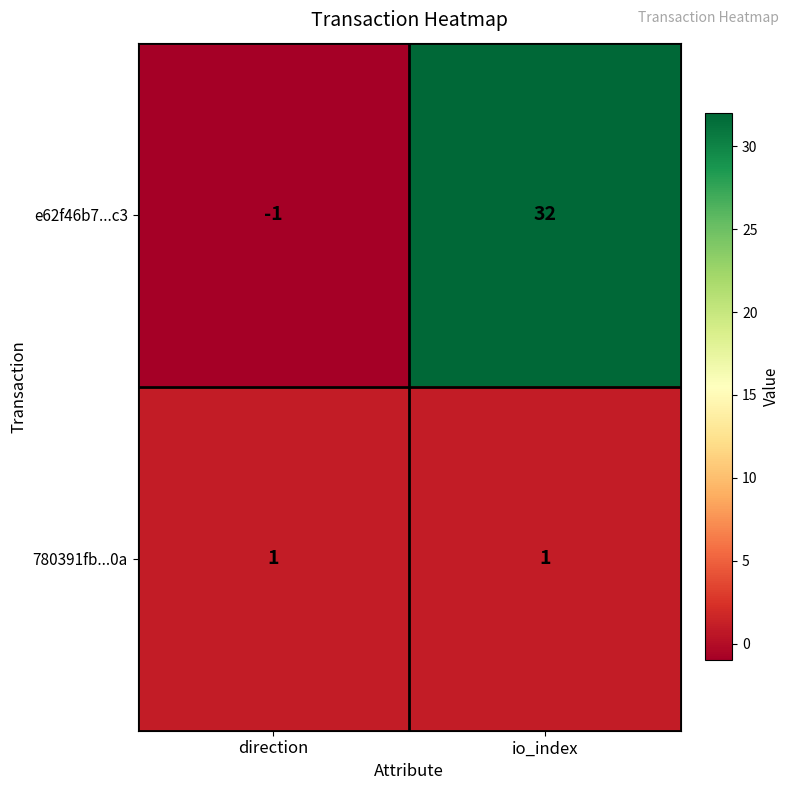

Where is e62f46b7...c3 nearest to the value 15?

direction